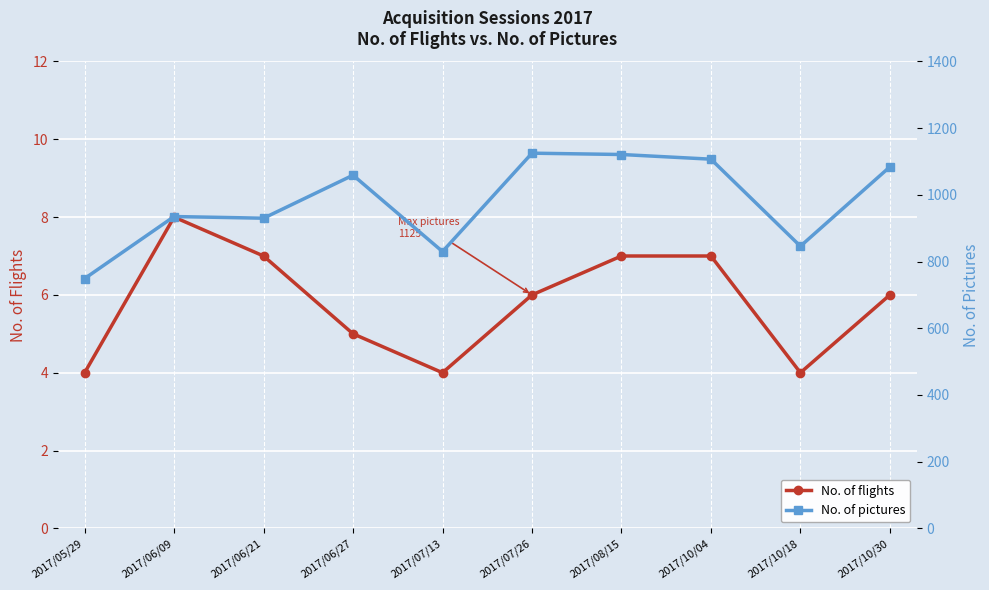

Between 2017/07/26 and 2017/06/27, which is larger?

2017/07/26